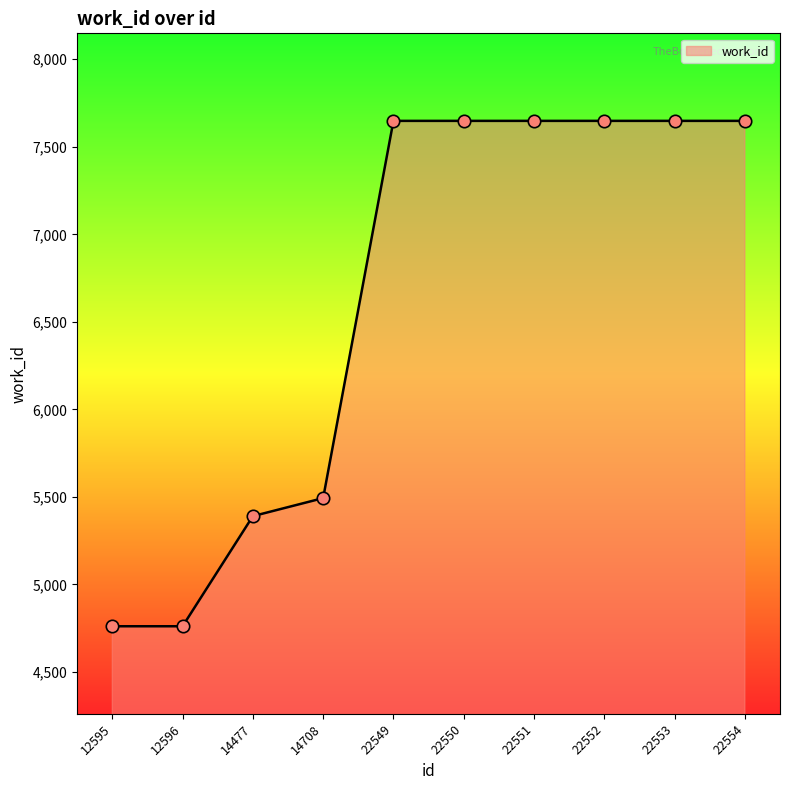

What is the ratio of the value at 22553 to the value at 12596?

1.6